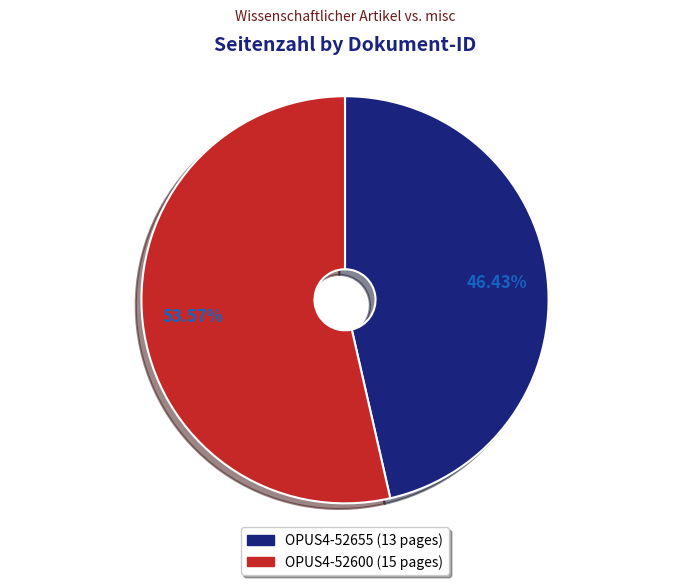

Count the number of slices in the pie.

2